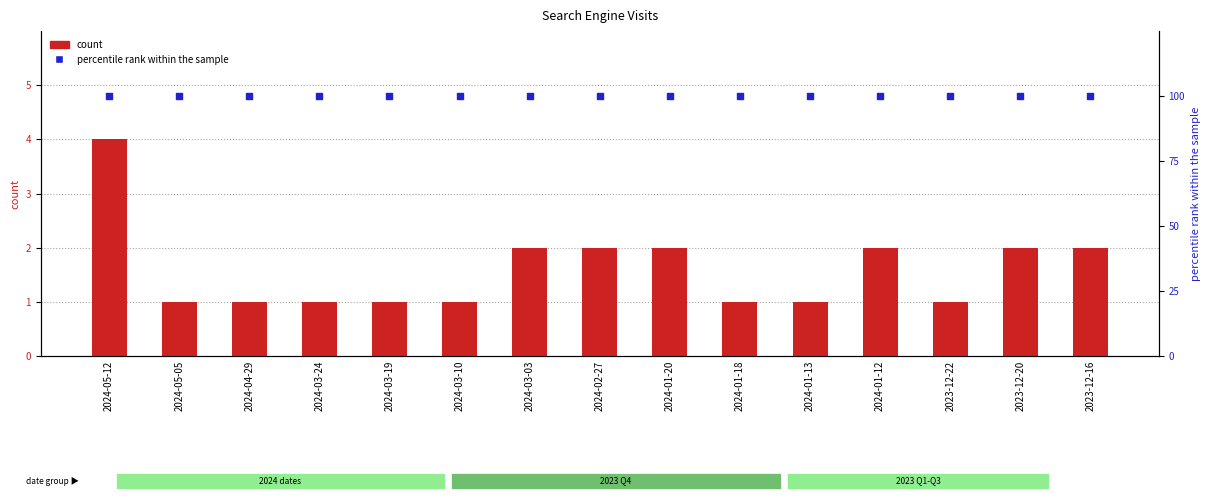

What are all the series names shown in the legend?

count, percentile rank within the sample